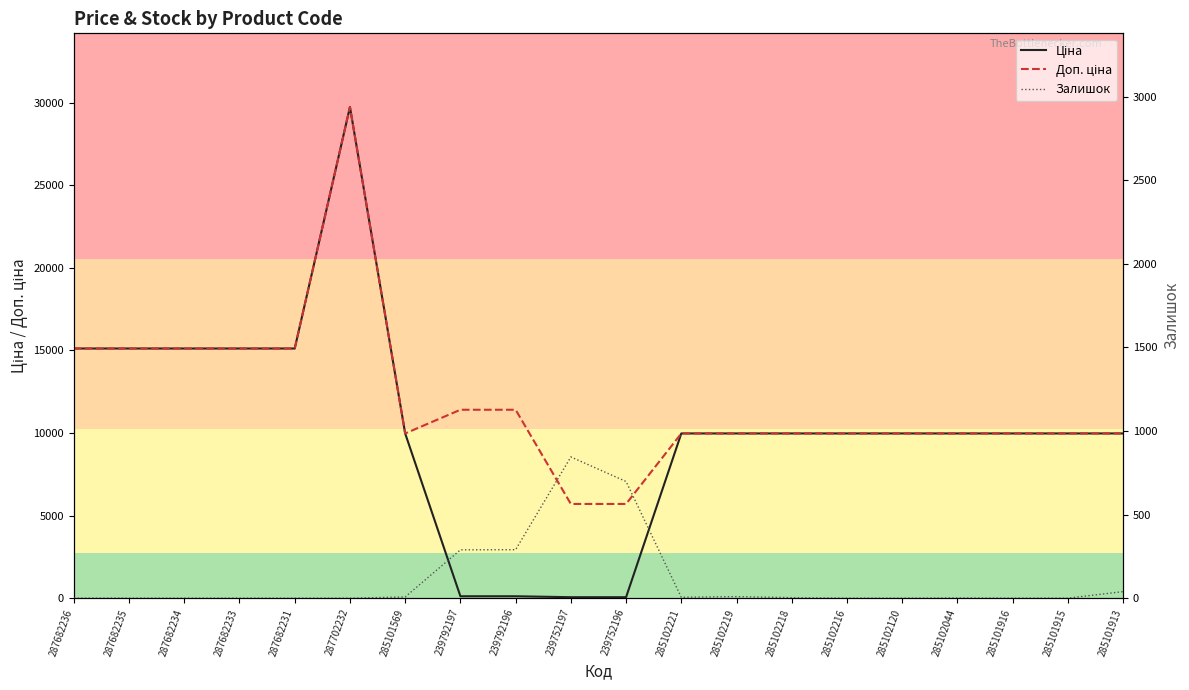

True or false: Ціна and Доп. ціна intersect in this chart.

False